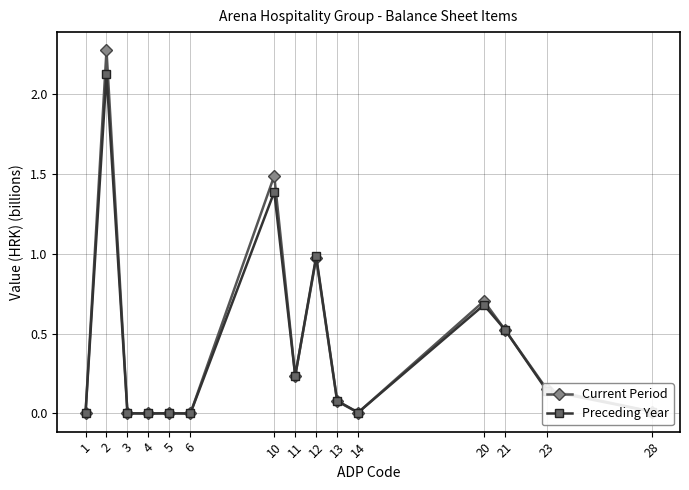

Is the value of Current Period at 21 greater than the value of Preceding Year at 5?

Yes